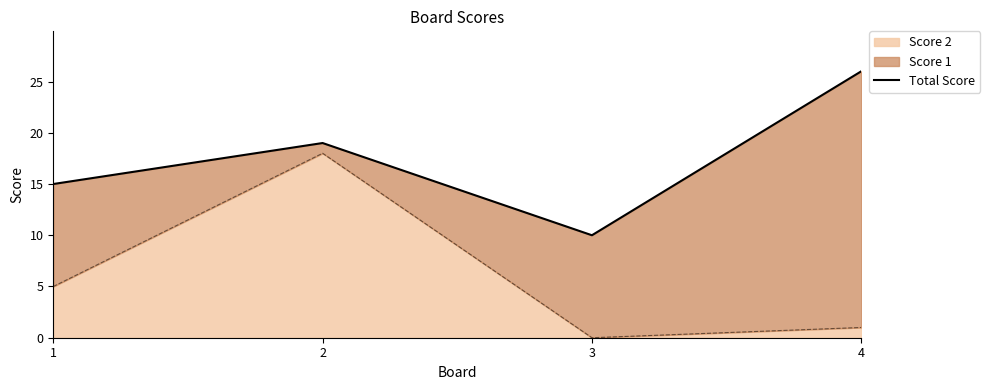

What is the sum of all values?

70